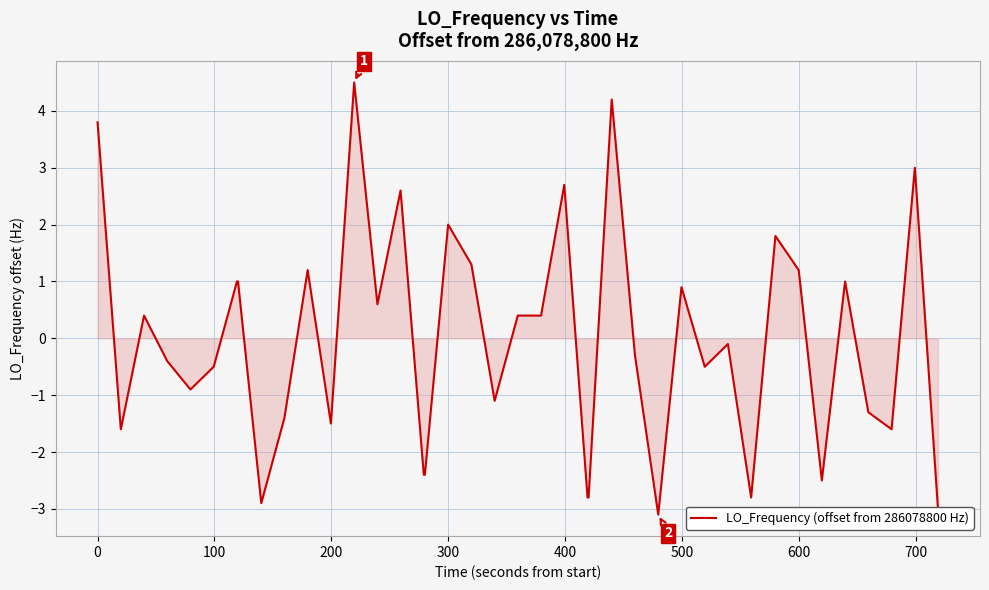

What is the greatest value displayed?

4.5